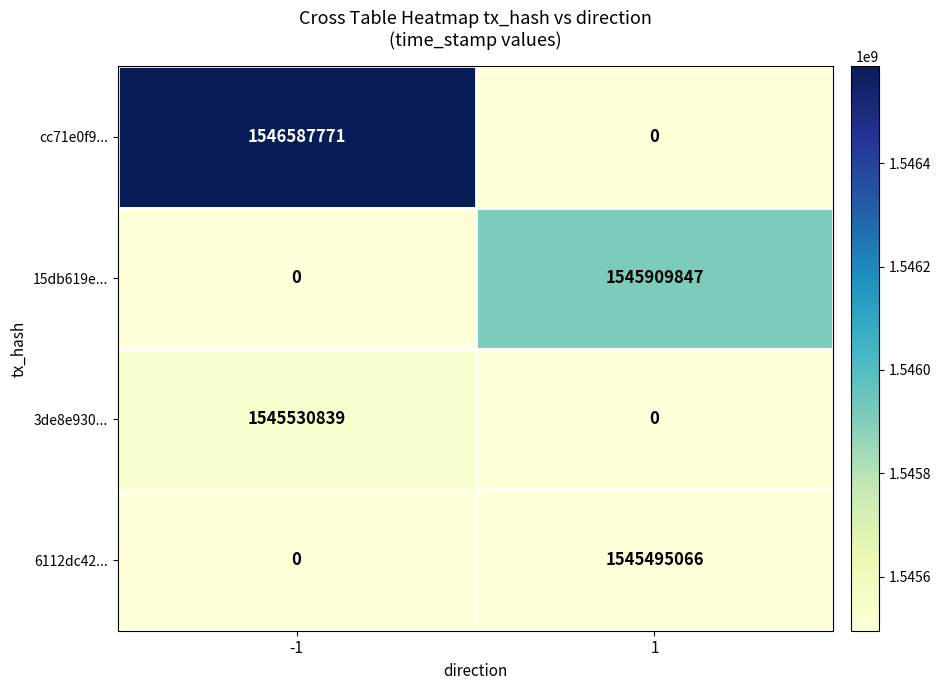

What is the sum of the 6112dc42... values at -1 and 1?

1545495066